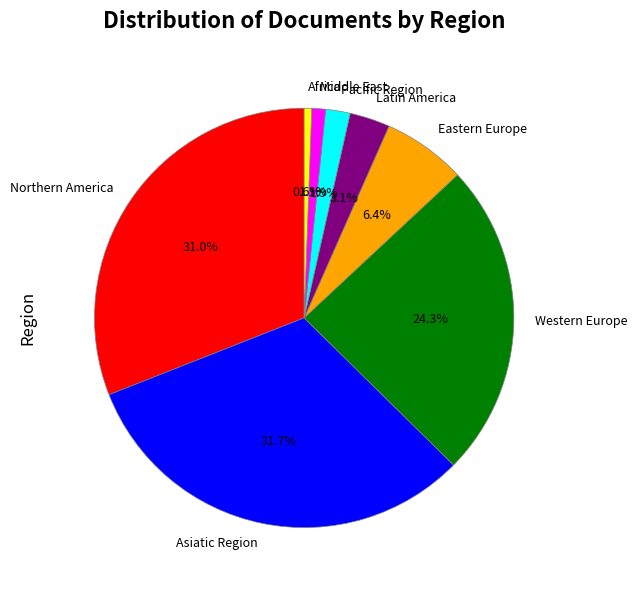

What is the ratio of the value at Northern America to the value at Eastern Europe?

4.8